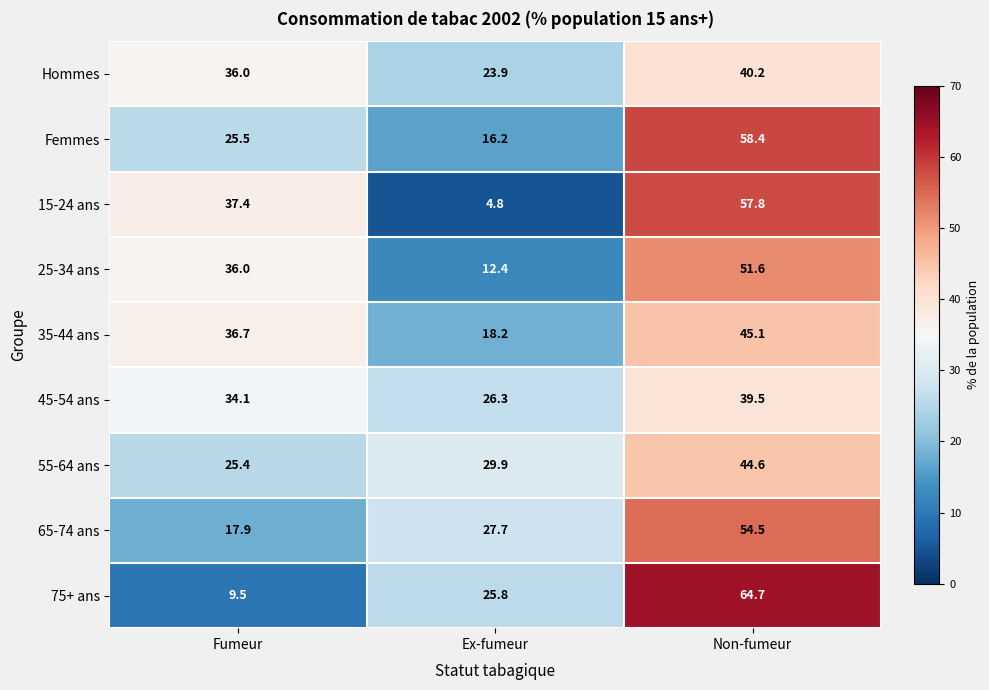

What is the minimum value shown in the chart?

4.8